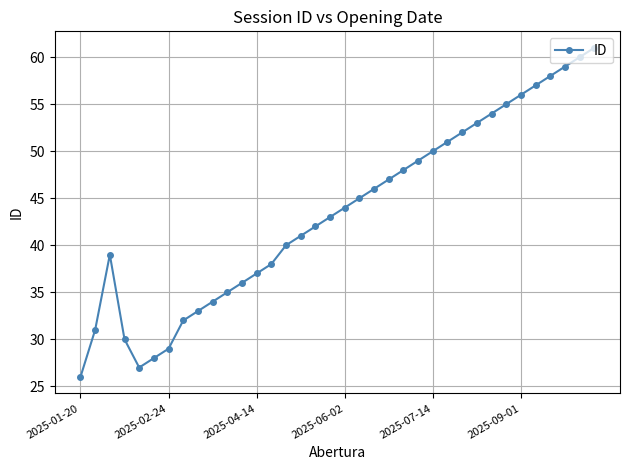

How many points are higher than both their immediate neighbors (excluding endpoints)?

1